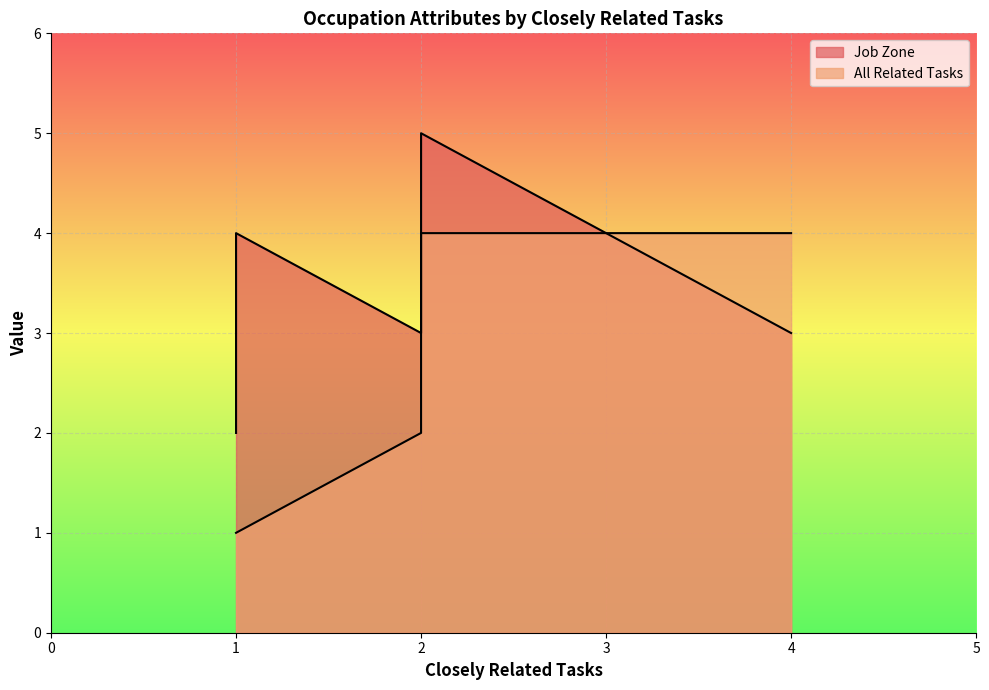

How many data points in Job Zone are less than 3?

1